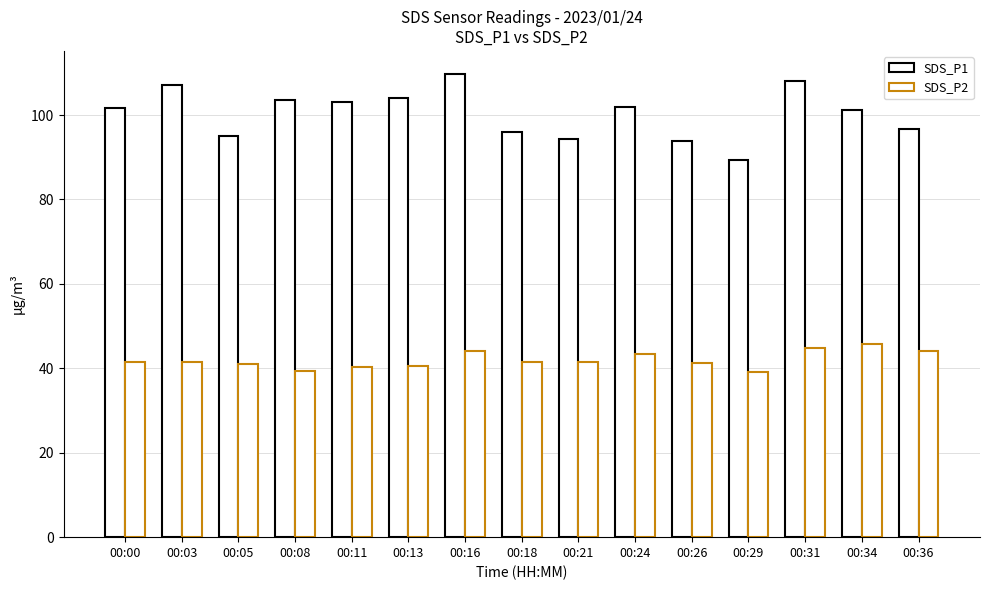

Which series has the largest range (max minus min)?

SDS_P1